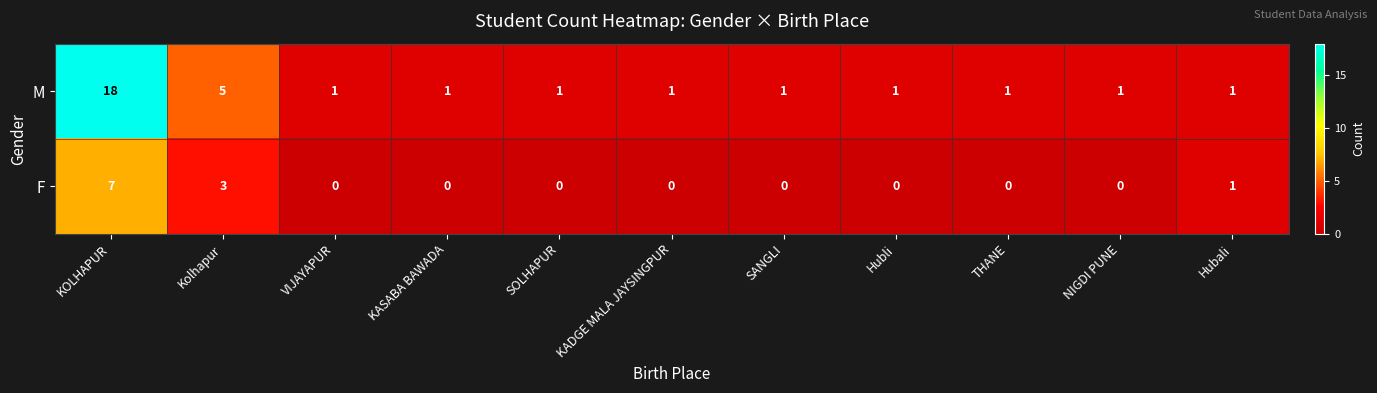

Reading left to right, transcribe all the data shown in this chart.

M: KOLHAPUR=18	Kolhapur=5	VIJAYAPUR=1	KASABA BAWADA=1	SOLHAPUR=1	KADGE MALA JAYSINGPUR=1	SANGLI=1	Hubli=1	THANE=1	NIGDI PUNE=1	Hubali=1
F: KOLHAPUR=7	Kolhapur=3	VIJAYAPUR=0	KASABA BAWADA=0	SOLHAPUR=0	KADGE MALA JAYSINGPUR=0	SANGLI=0	Hubli=0	THANE=0	NIGDI PUNE=0	Hubali=1